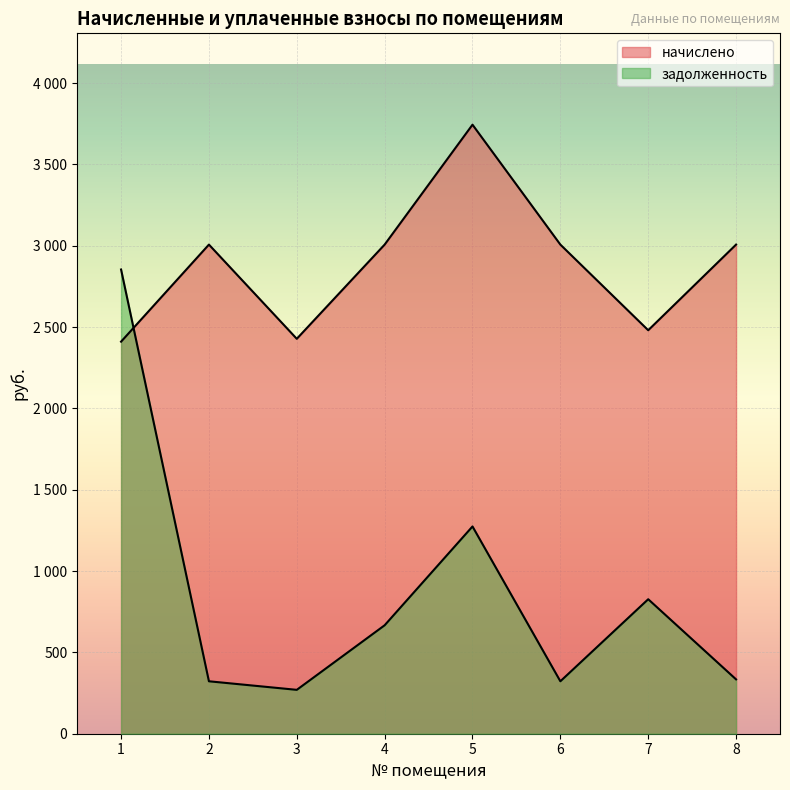

What is the sum of all начислено values?

23090.0